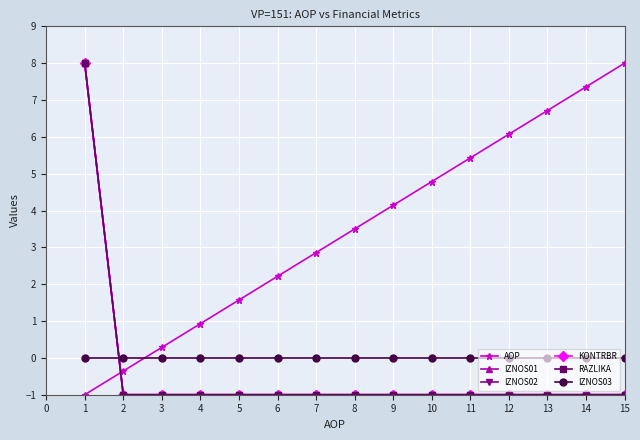

What is the highest value of the KONTRBR series?

8.0